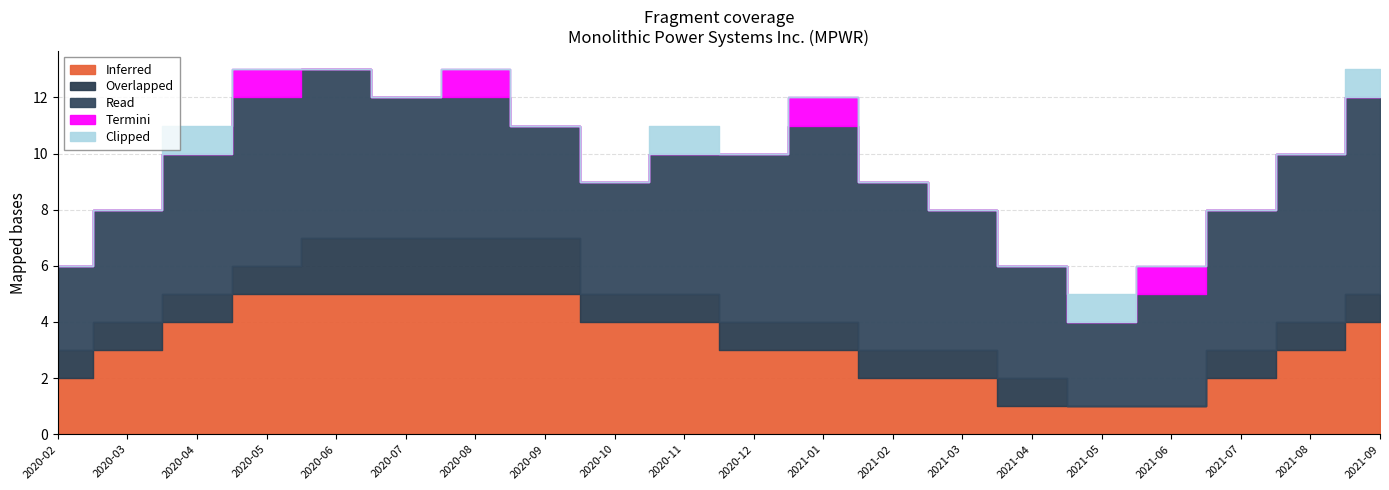

At which label is Read closest to 5?

2020-04